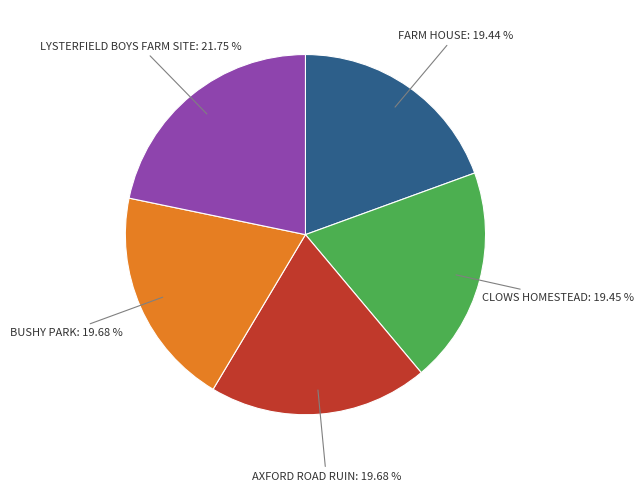

How many segments does this pie chart have?

5